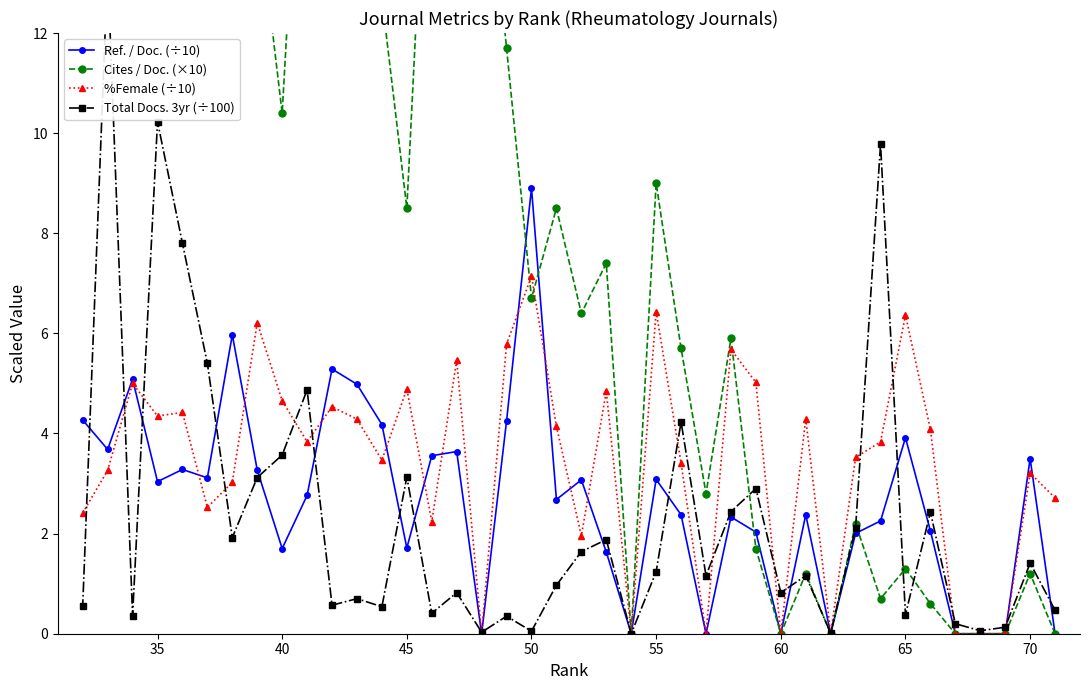

Rank the series by their maximum value, from highest to lowest.

Cites / Doc. (×10), Total Docs. 3yr (÷100), Ref. / Doc. (÷10), %Female (÷10)